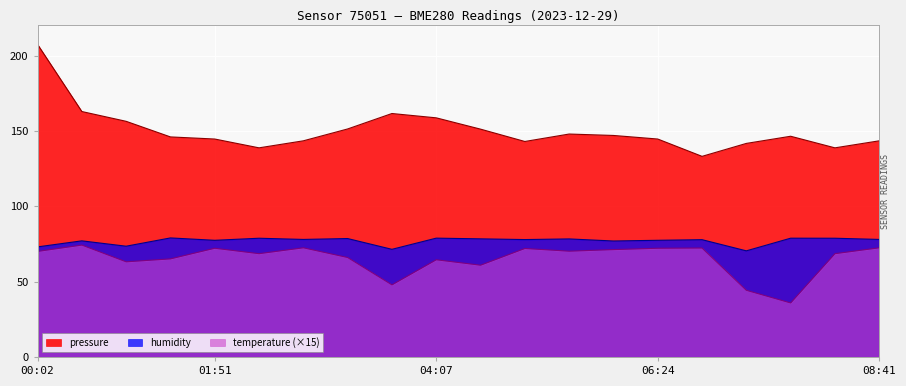

What is the difference between the maximum and minimum values in the pressure series?

74.3